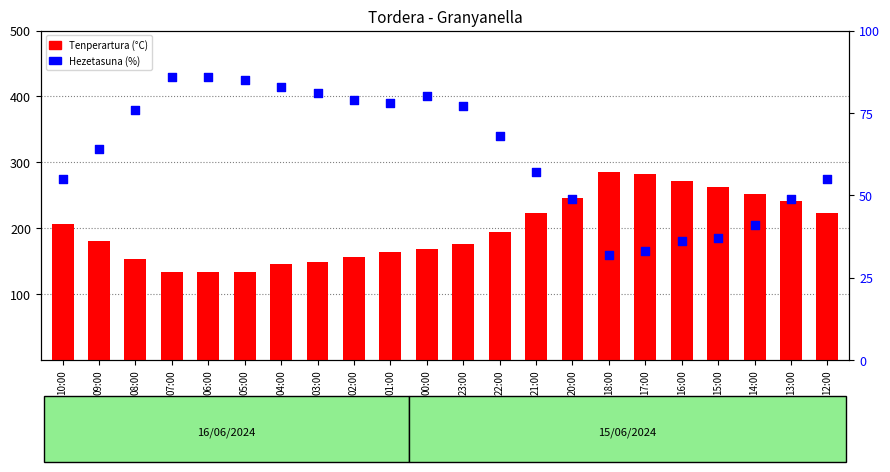

Which series contains the lowest Y value?

Hezetasuna (%)